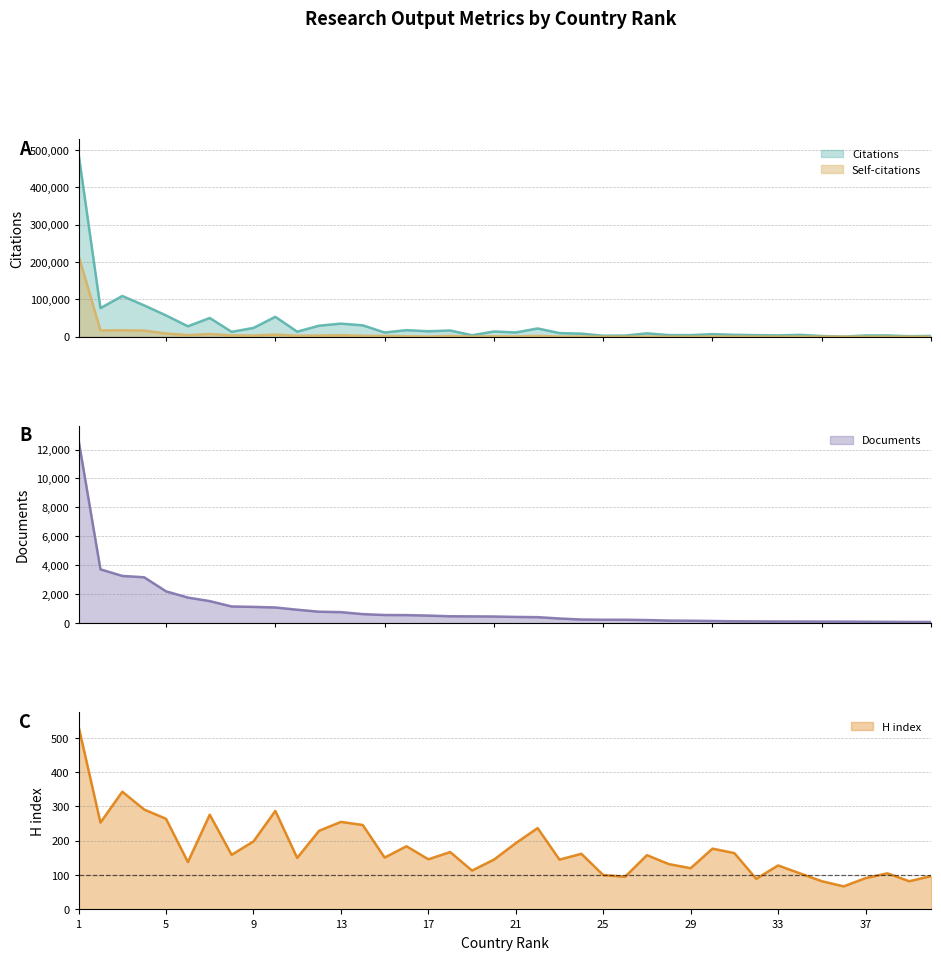

What is the value of the Self-citations point at the 2nd from the left?

16976